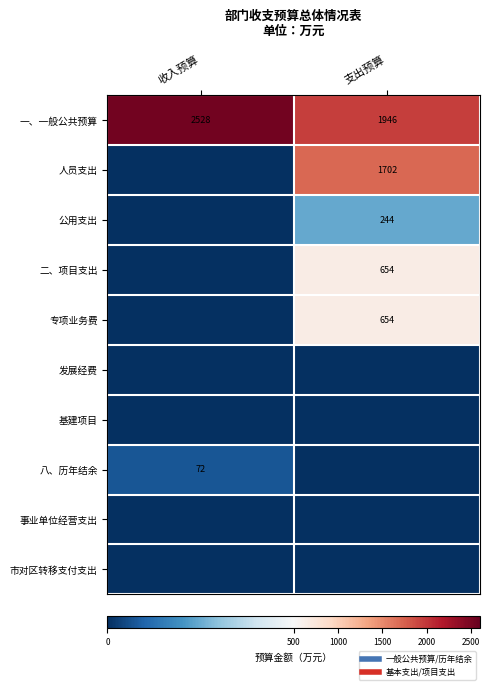

Which category has the highest value in the 一、一般公共预算 series?

收入预算